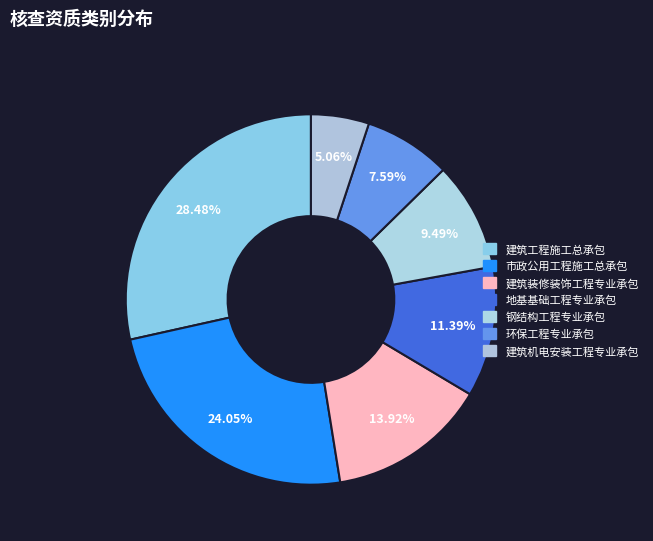

What portion of the pie excludes 地基基础工程专业承包?

88.6%